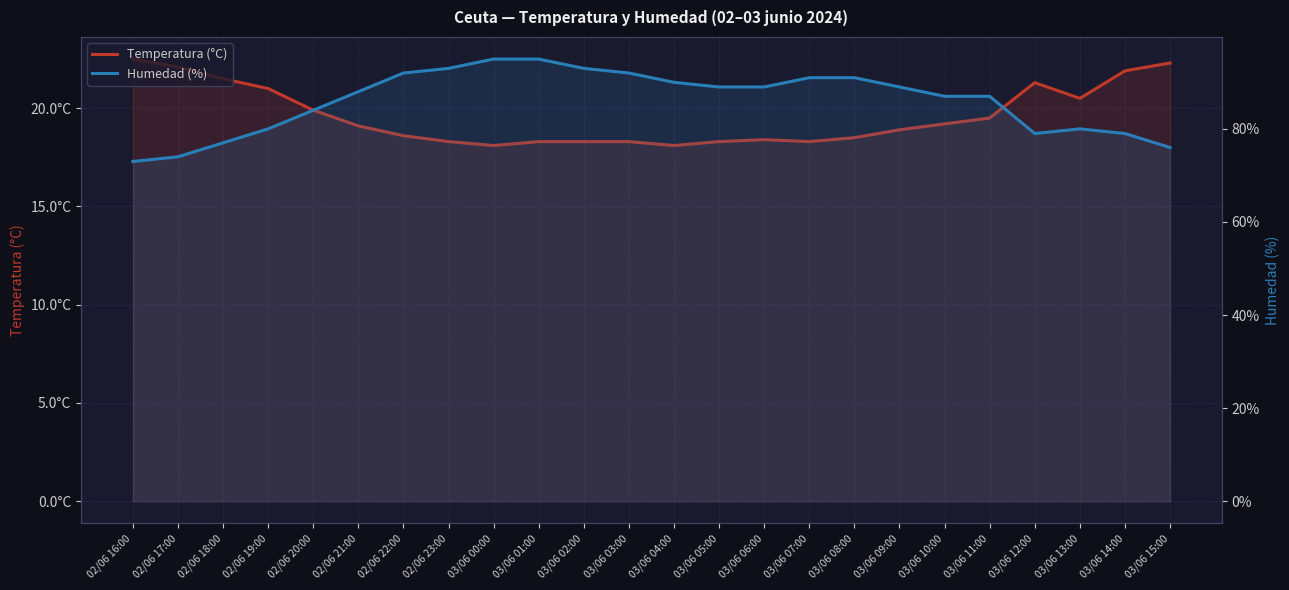

What is the value of the Humedad (%) point at the 2nd from the left?

74.0